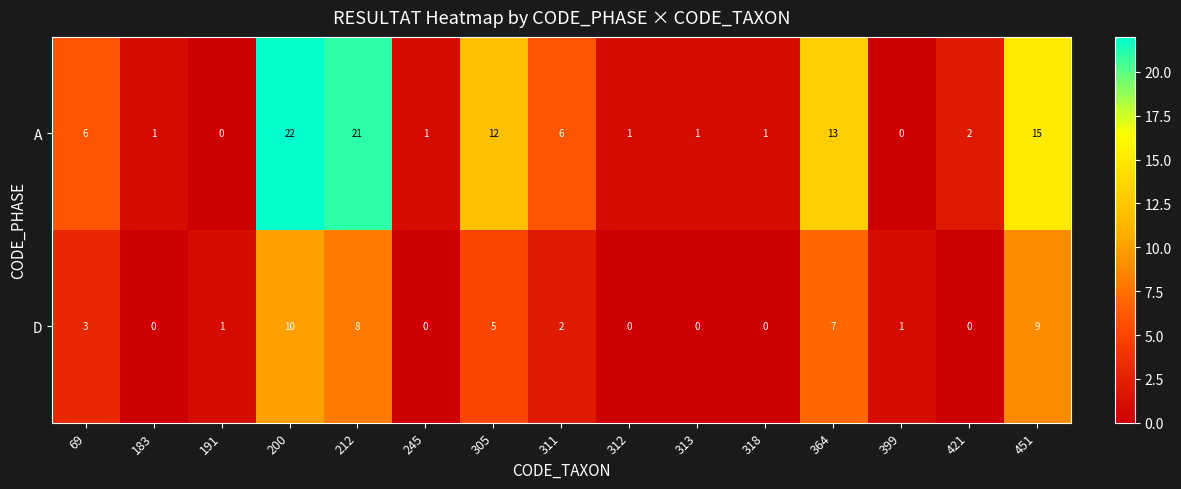

Reading left to right, what are all the values shown in this chart?

A: 6	1	0	22	21	1	12	6	1	1	1	13	0	2	15
D: 3	0	1	10	8	0	5	2	0	0	0	7	1	0	9